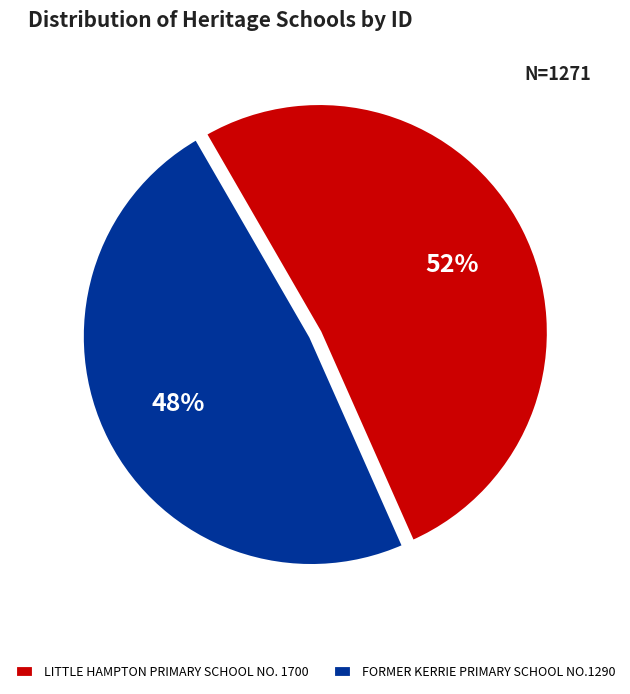

Approximately how many times larger is the value at FORMER KERRIE PRIMARY SCHOOL NO.1290 compared to LITTLE HAMPTON PRIMARY SCHOOL NO. 1700?

0.9